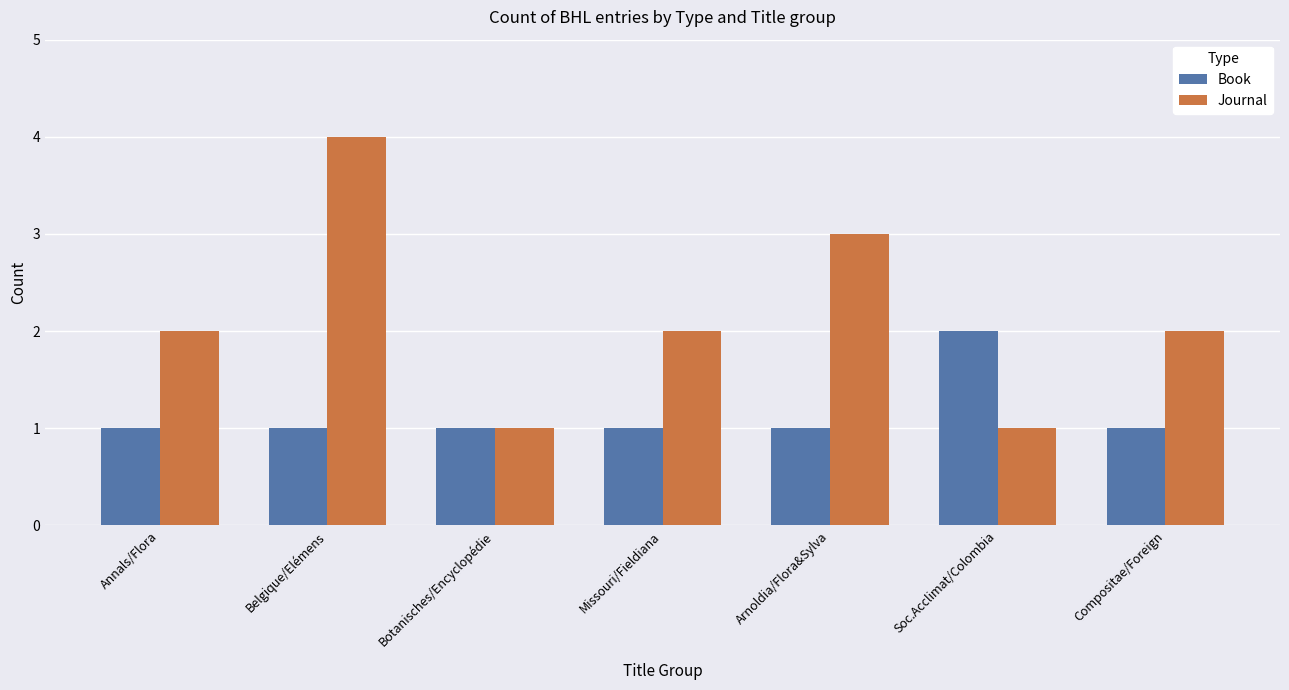

What is the difference between the maximum and minimum values in the Journal series?

3